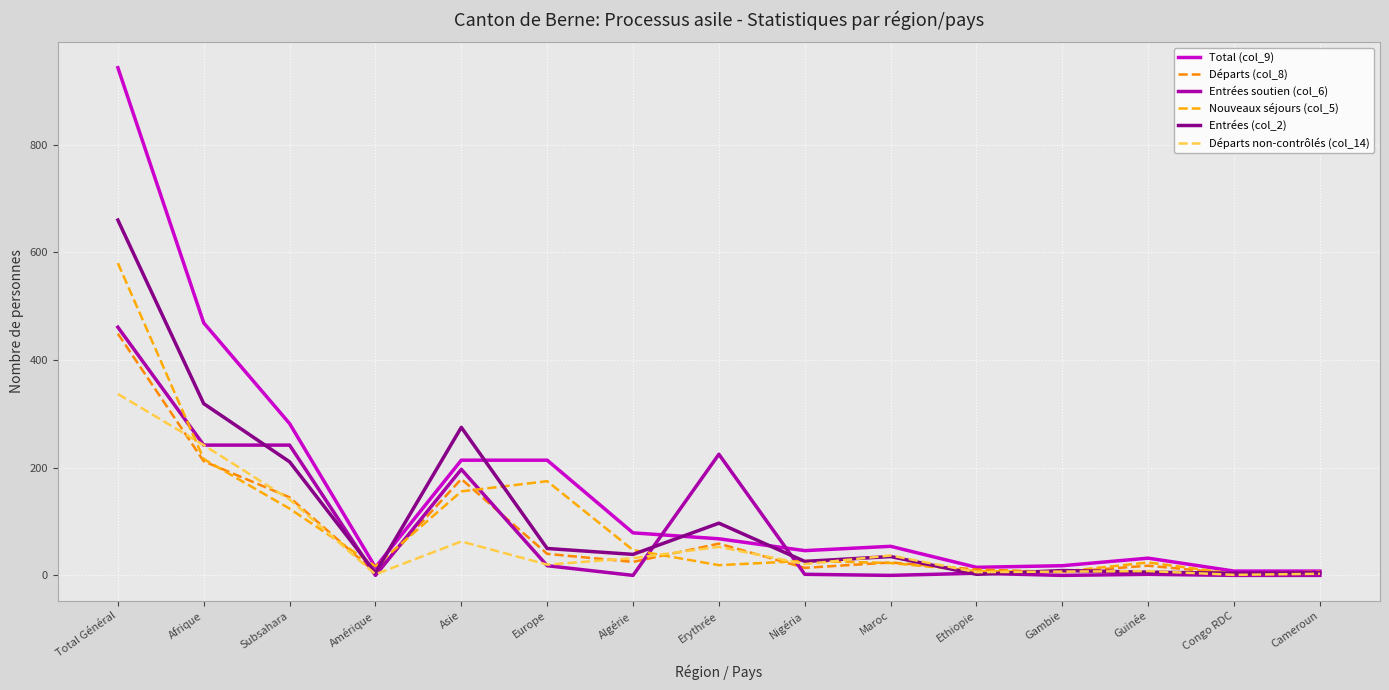

List the labels in order of Départs (col_8) value, smallest first.

Congo RDC, Amérique, Gambie, Cameroun, Ethiopie, Nigéria, Guinée, Maroc, Algérie, Europe, Erythrée, Subsahara, Asie, Afrique, Total Général